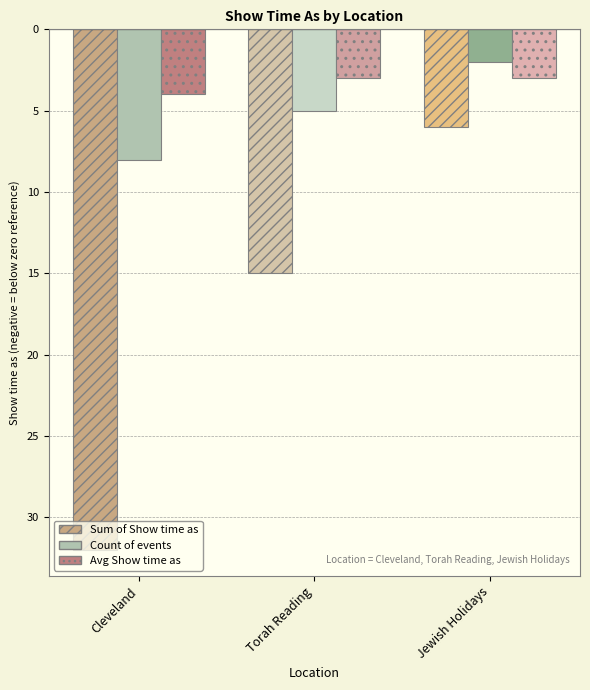

What is the greatest value displayed?

-2